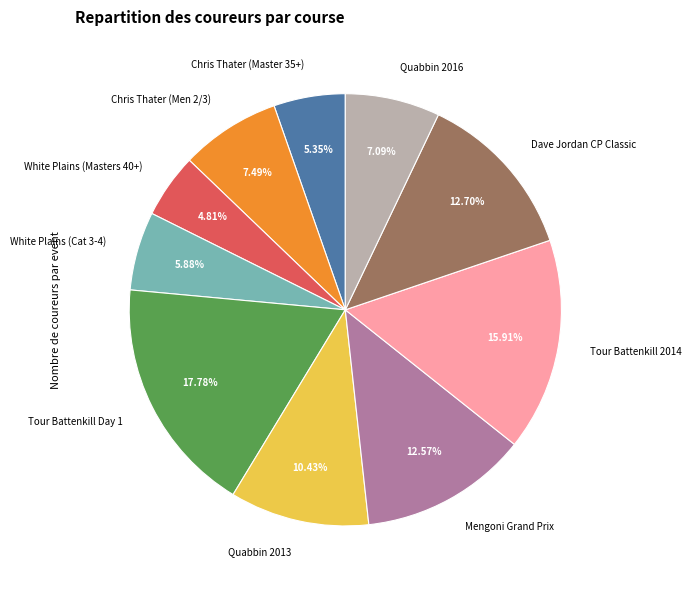

Approximately how many times larger is the value at Quabbin 2013 compared to White Plains (Cat 3-4)?

1.8